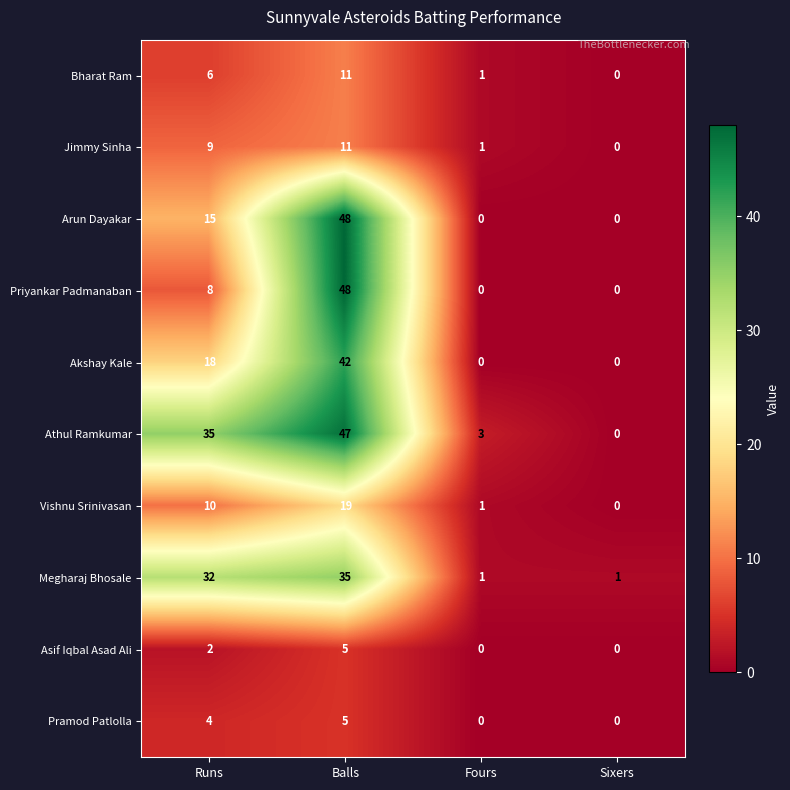

Which series has the largest total across all categories?

Athul Ramkumar